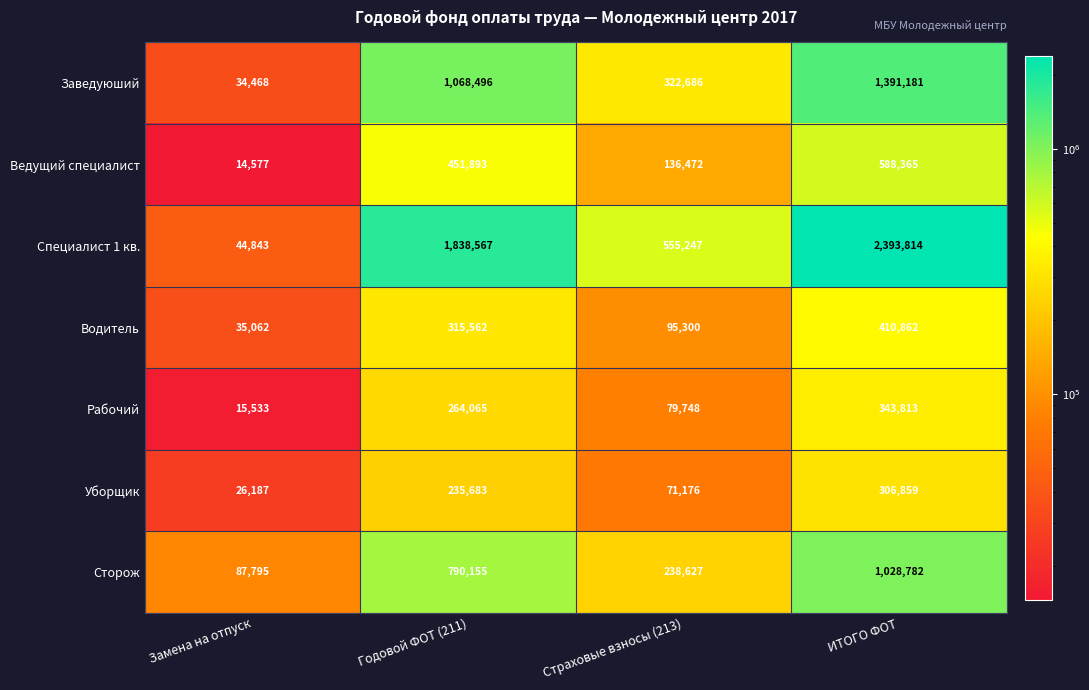

Rank the series by their maximum value, from lowest to highest.

Уборщик, Рабочий, Водитель, Ведущий специалист, Сторож, Заведуюший, Специалист 1 кв.